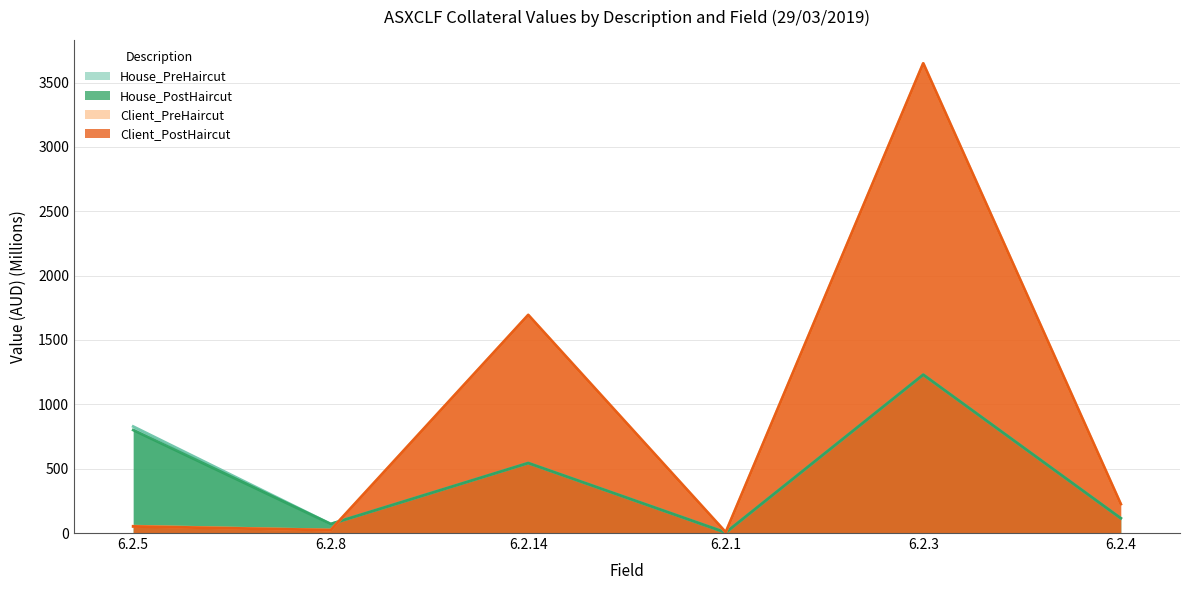

What is the lowest value of the Client_PreHaircut series?

5.6